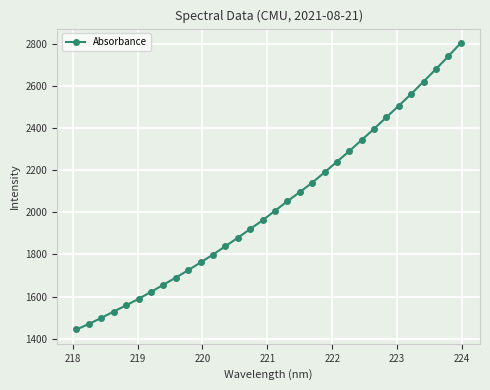

What is the value of the 11th point from the left?

1762.0